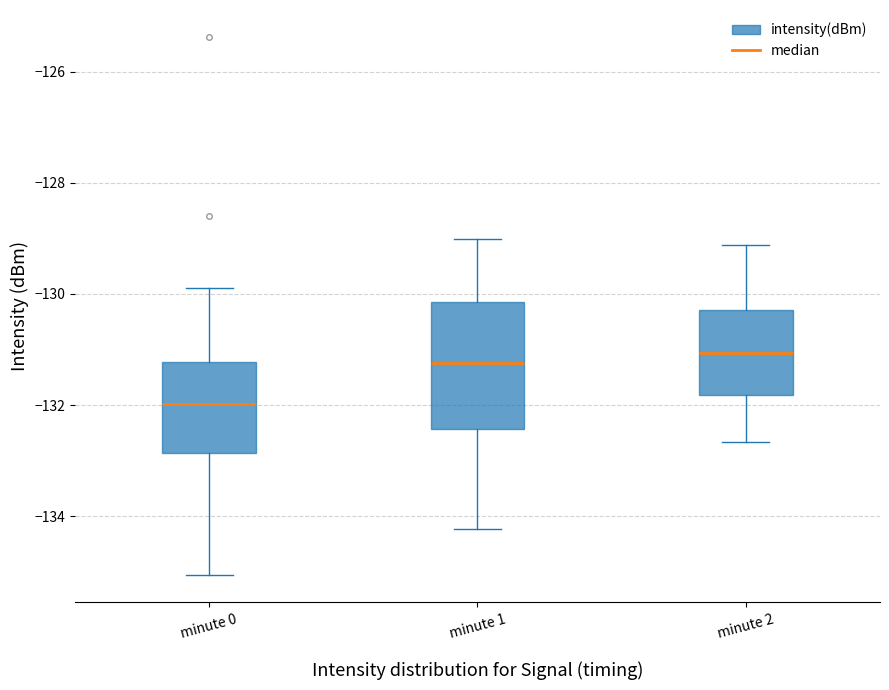

Which box is the tallest, from its lower edge to its upper edge?

minute 1